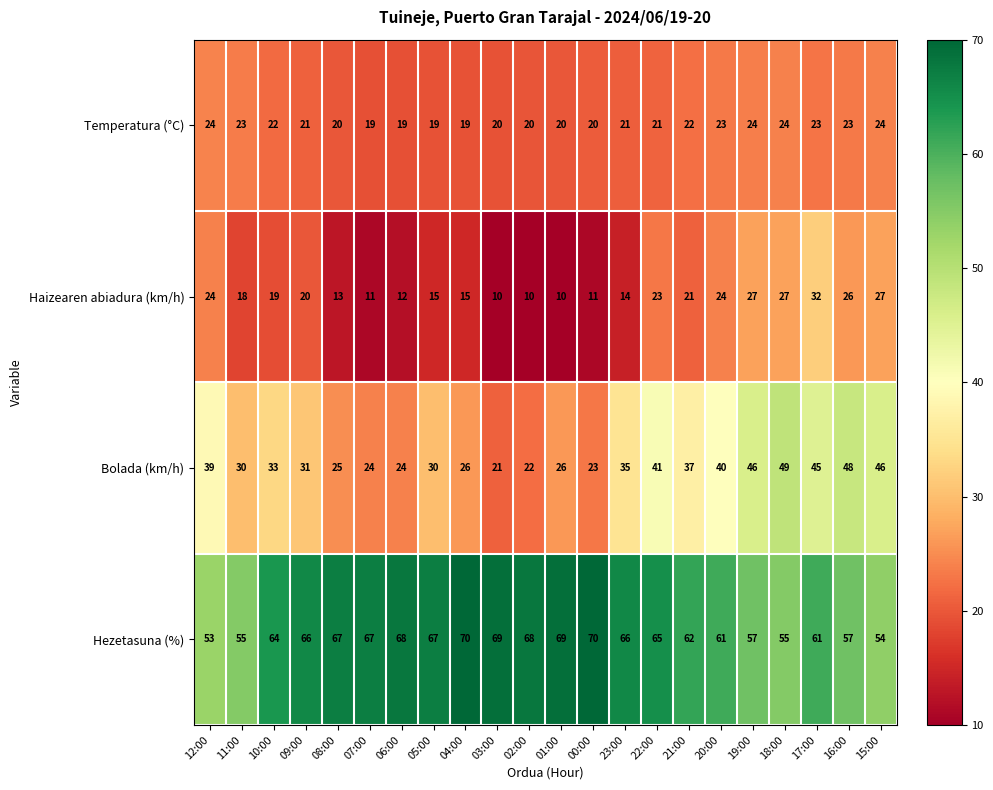

What is the minimum value for Bolada (km/h)?

21